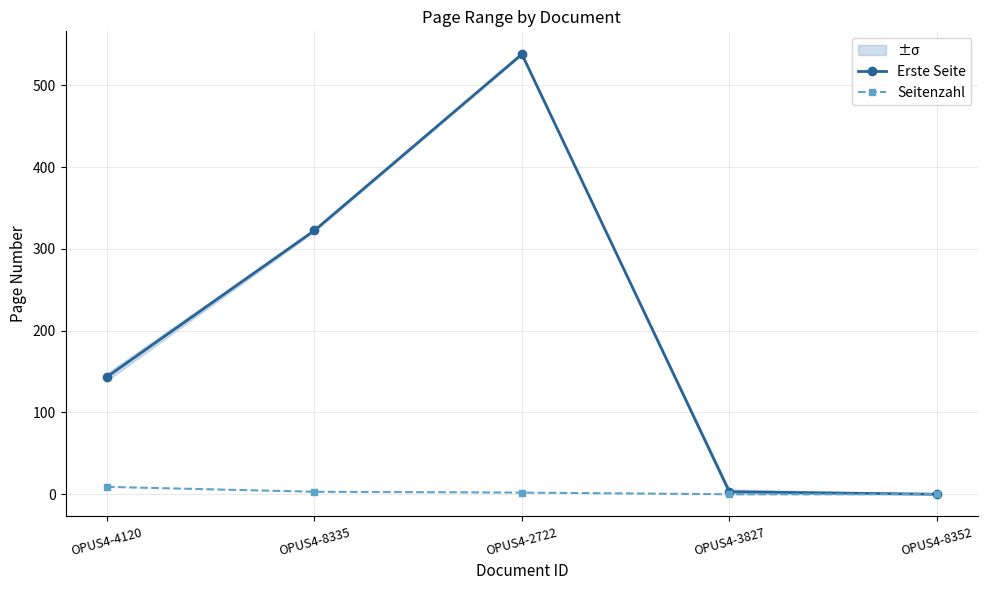

What is the average value of the Seitenzahl series?

2.8